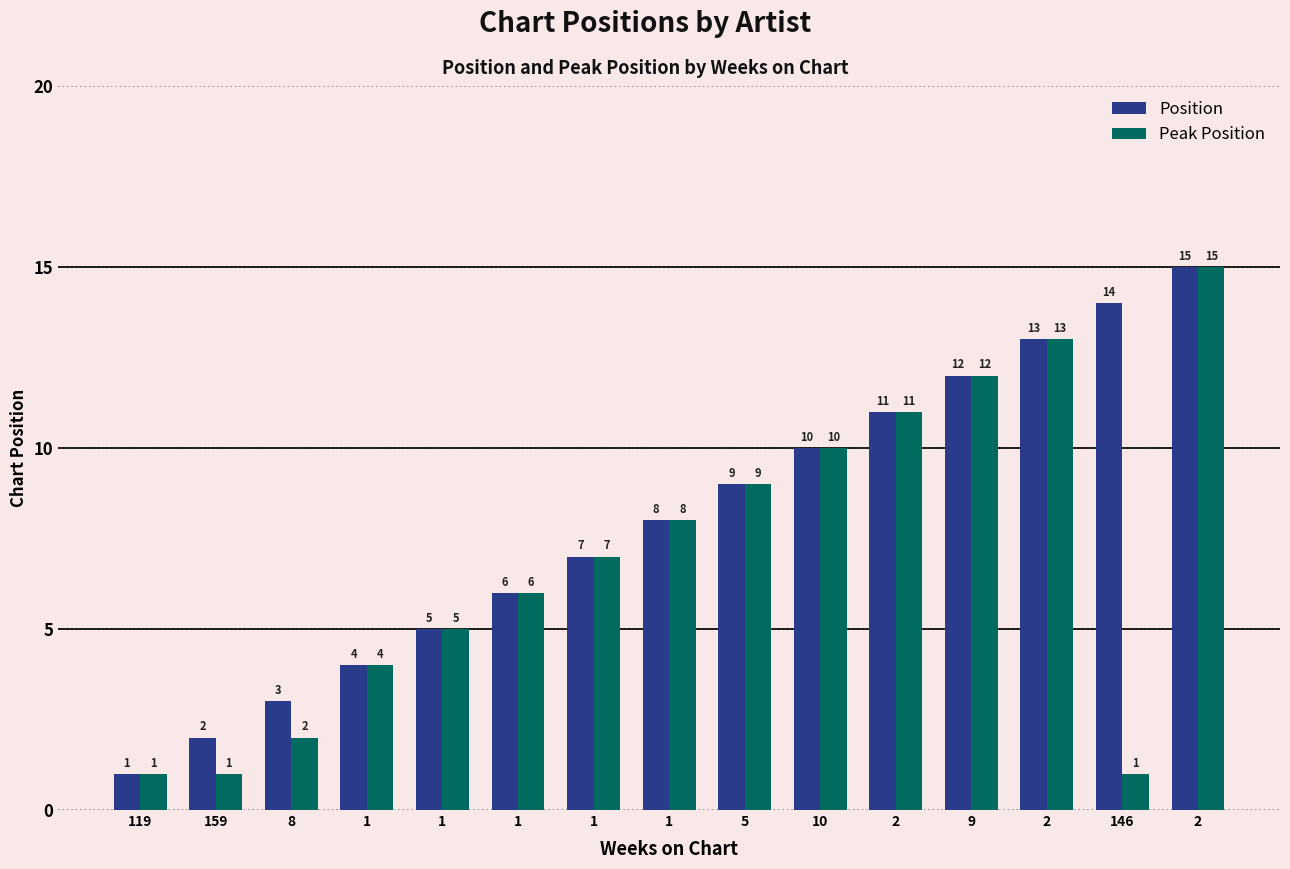

How many bars are there in each group?

2